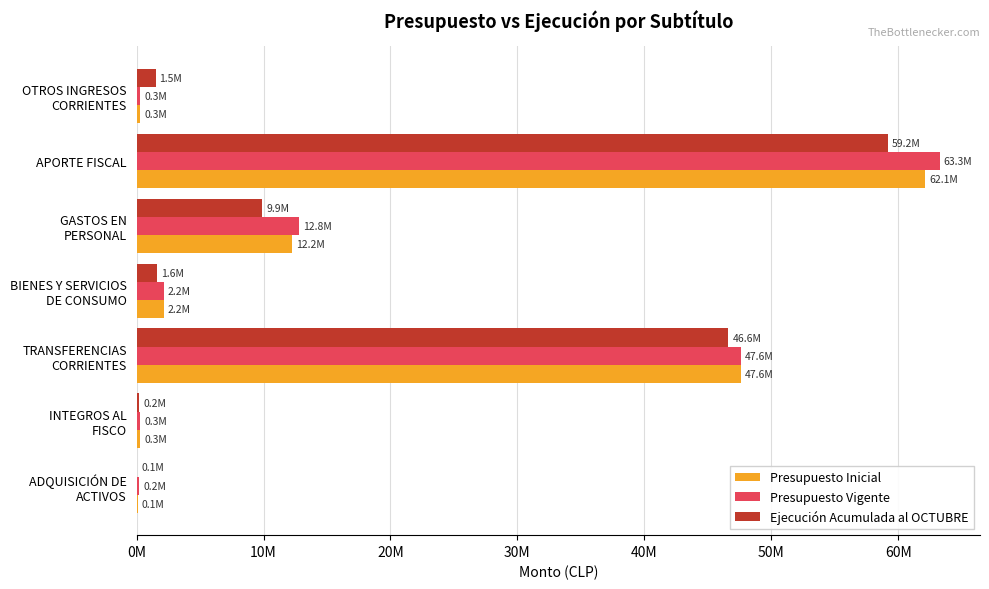

What is the maximum value shown in the chart?

63280561